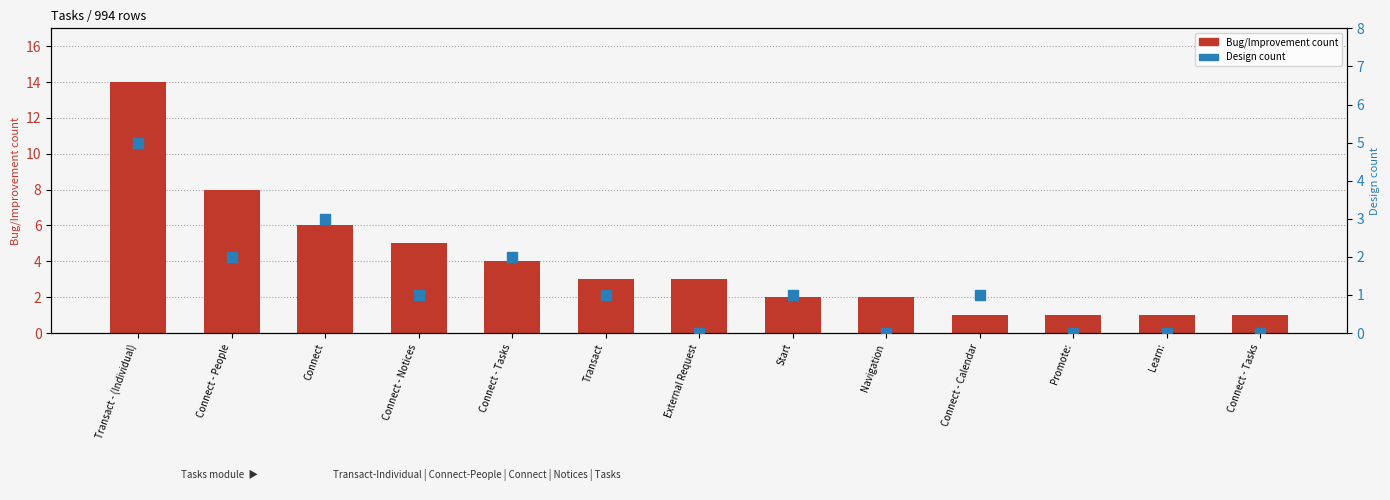

Which series reaches the minimum Y coordinate?

Design count